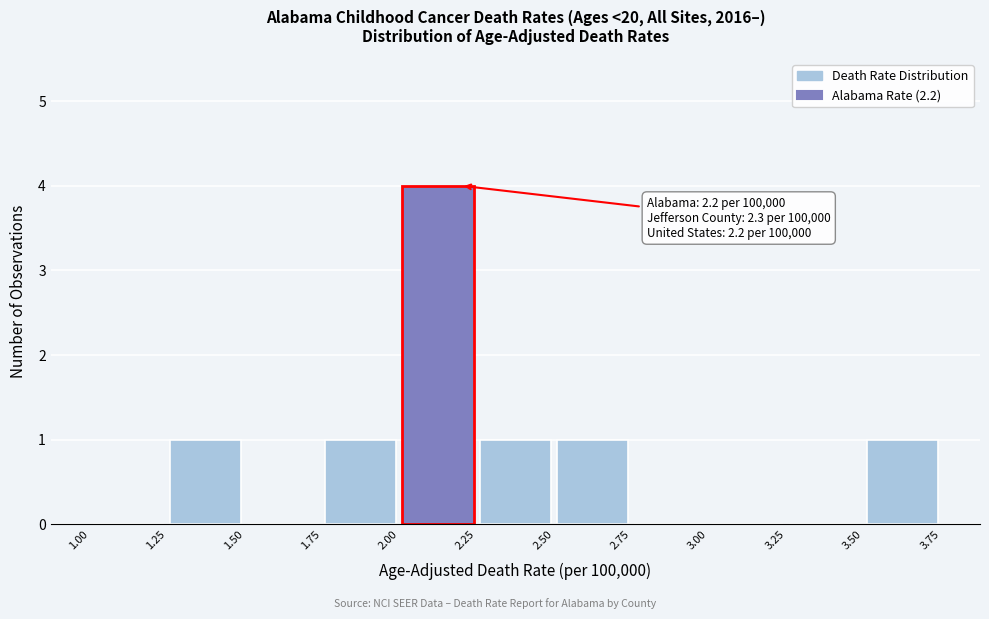

Over which range of the x-axis is the bar tallest?

2.00 to 2.25